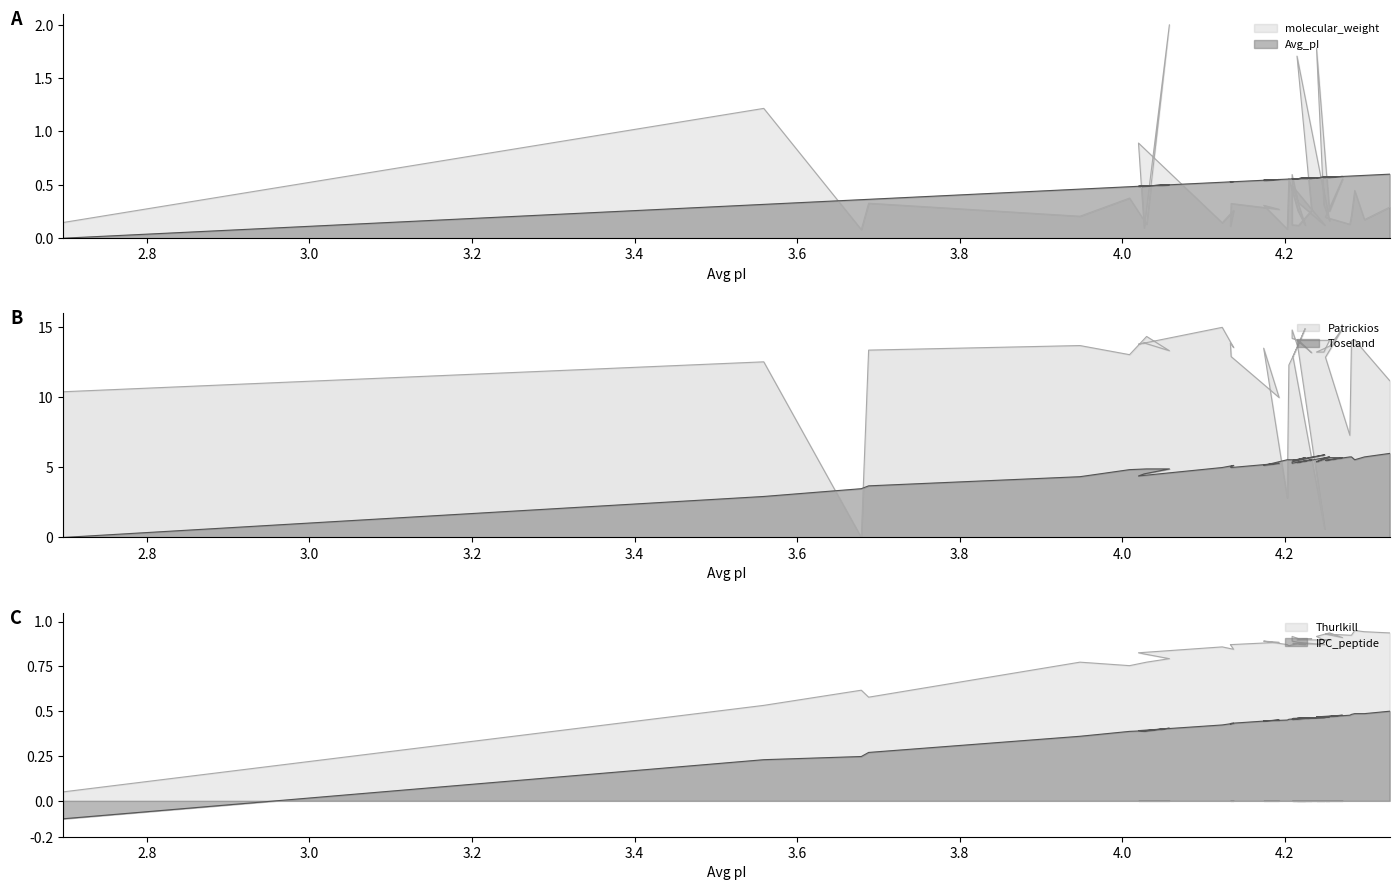

What is the difference between the highest and lowest values at 4.239?

12.8